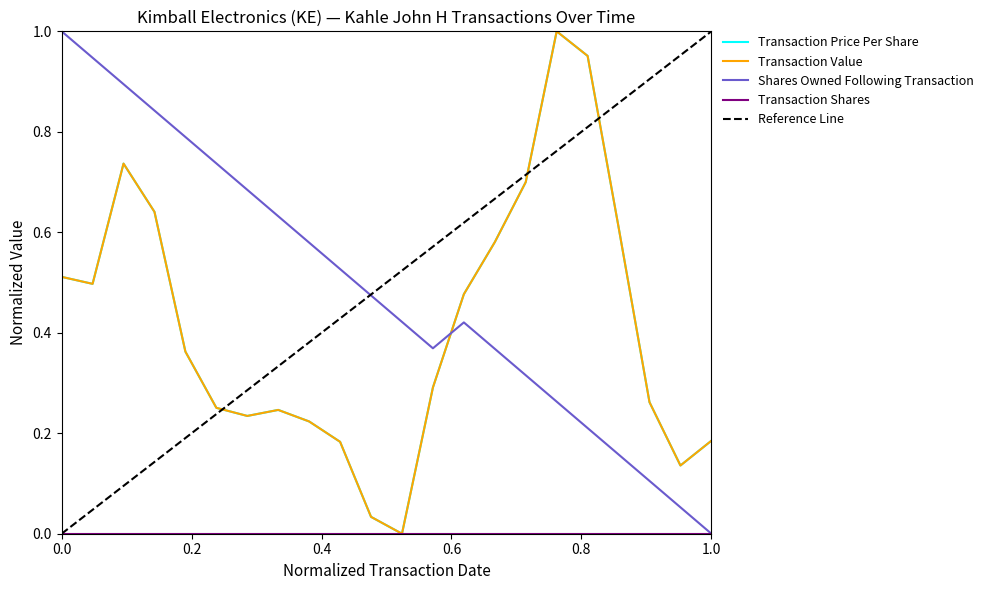

Reading left to right, what are all the values shown in this chart?

transactionPricePerShare: 0.5	0.5	0.7	0.6	0.4	0.3	0.2	0.2	0.2	0.2	0.0	0.0	0.3	0.5	0.6	0.7	1.0	1.0	0.6	0.3	0.1	0.2
transactionValue: 0.5	0.5	0.7	0.6	0.4	0.3	0.2	0.2	0.2	0.2	0.0	0.0	0.3	0.5	0.6	0.7	1.0	1.0	0.6	0.3	0.1	0.2
sharesOwnedFollowingTransaction: 1.0	0.9	0.9	0.8	0.8	0.7	0.7	0.6	0.6	0.5	0.5	0.4	0.4	0.4	0.4	0.3	0.3	0.2	0.2	0.1	0.1	0.0